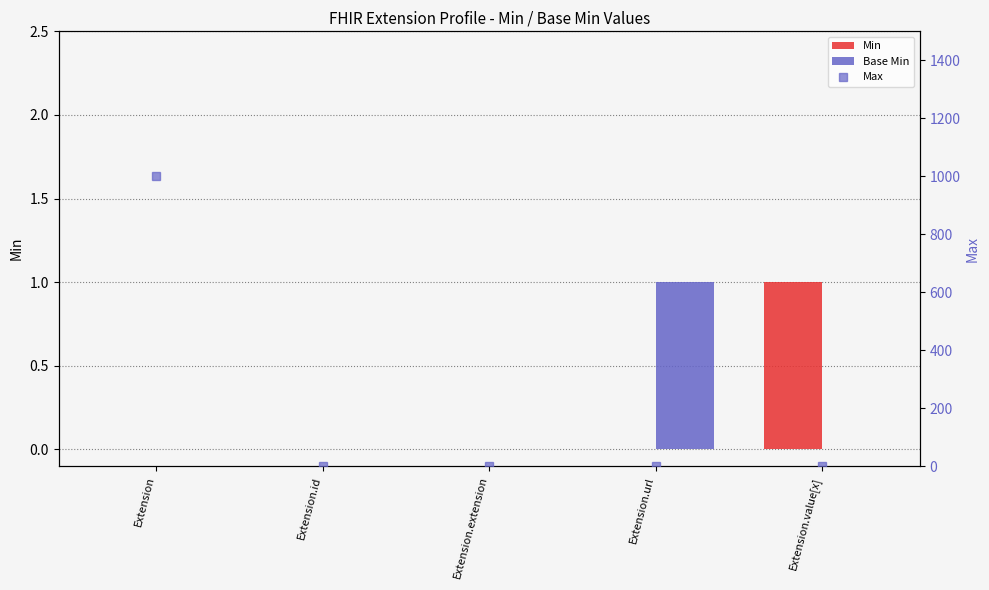

At which category is the sum across all series the highest?

Extension